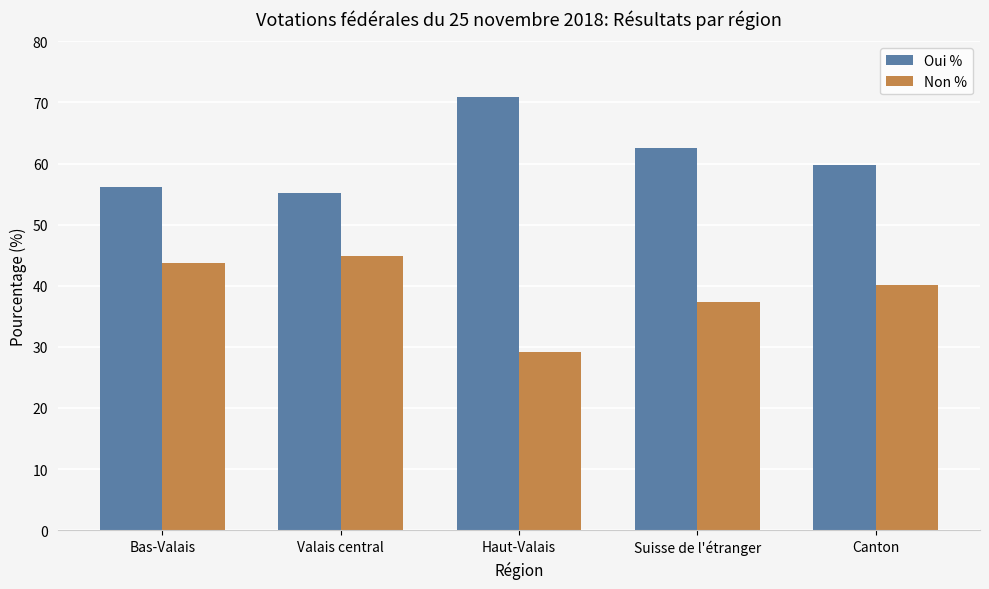

How many data points does each series have?

5